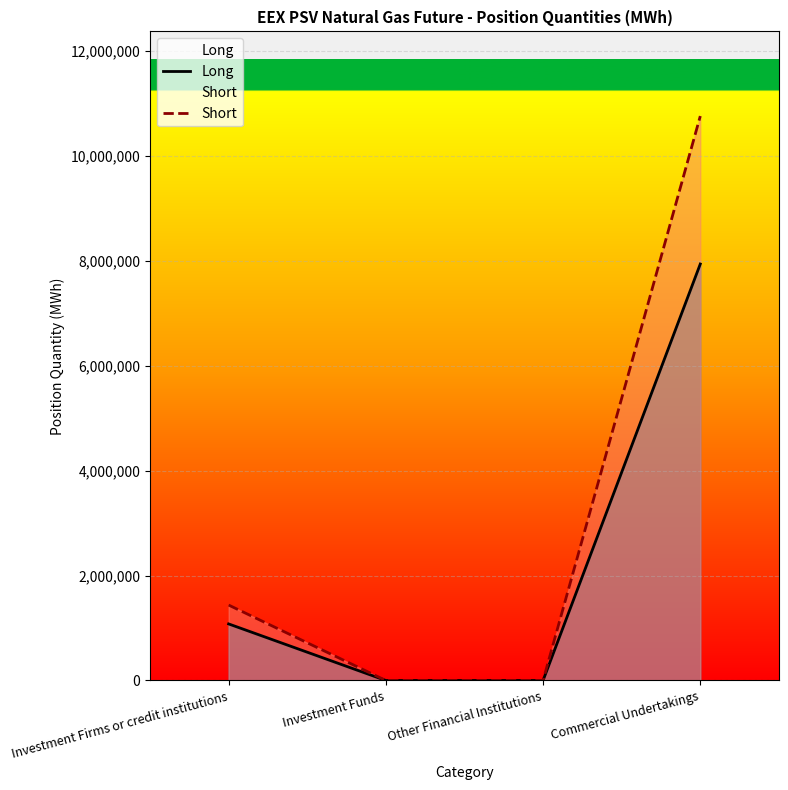

At how many categories does at least one series exceed 3934934?

1